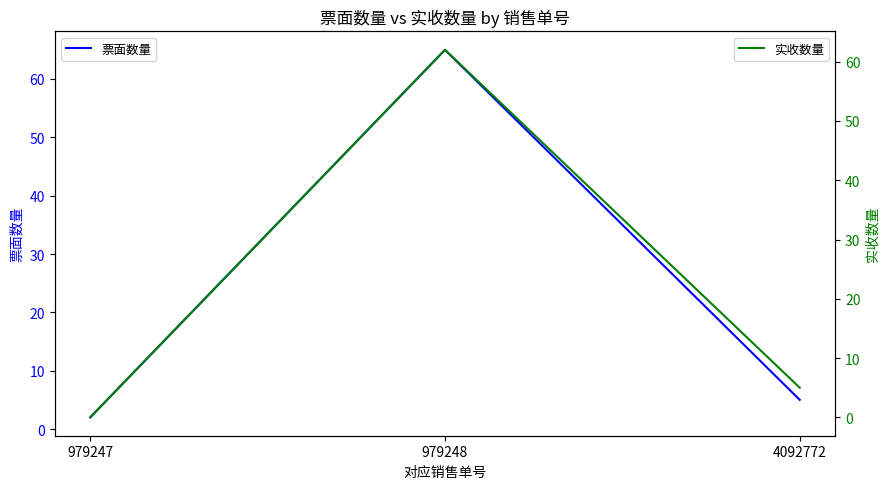

What is the difference between the 实收数量 values at 4092772 and 979248?

57